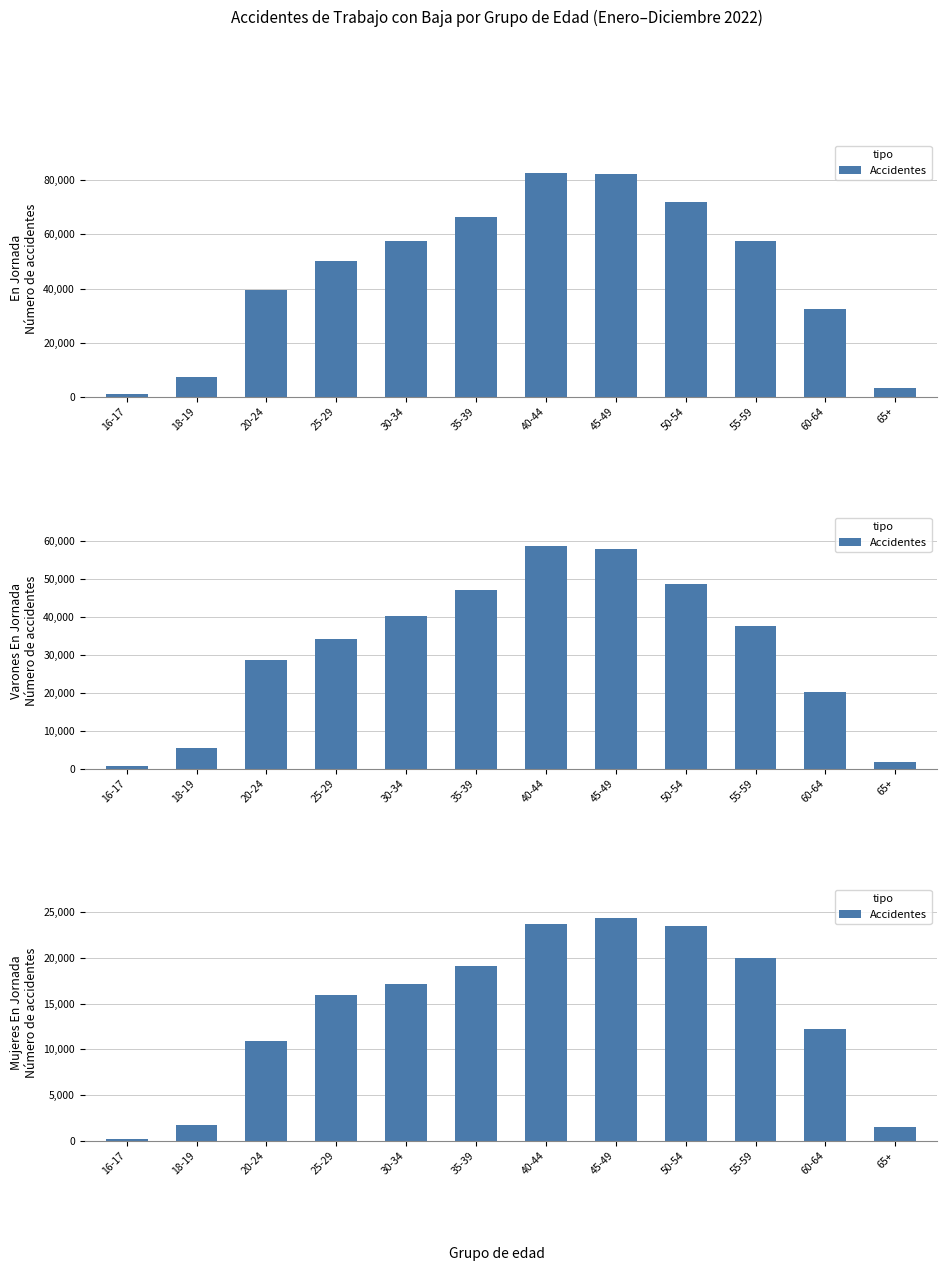

What is the difference between the second highest and minimum values?

23501